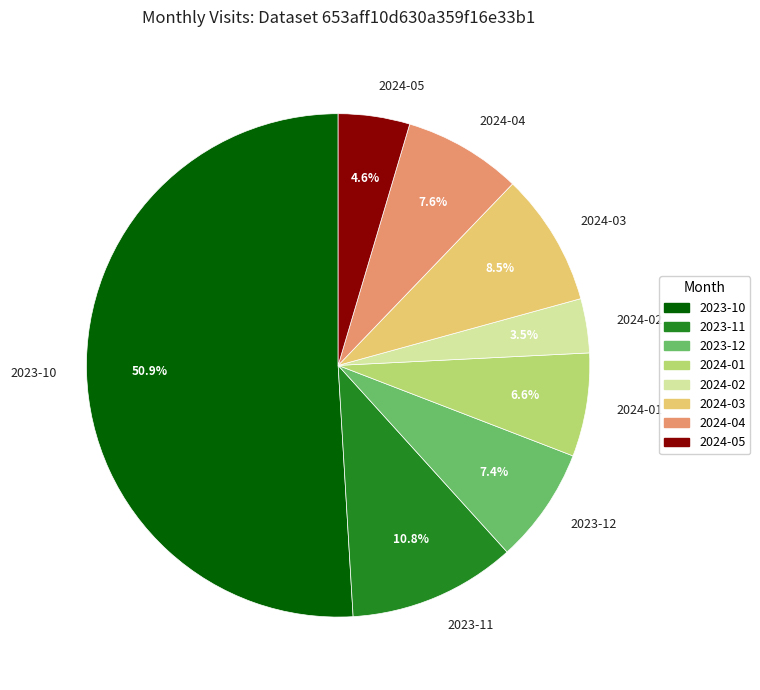

Which category has the smallest portion of the pie?

2024-02